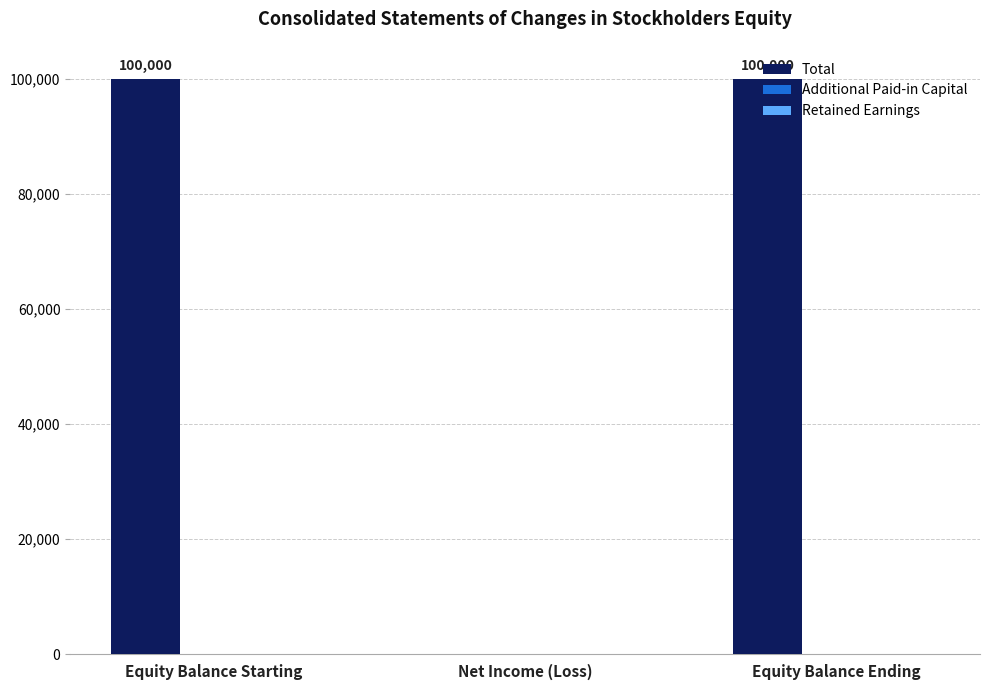

The chart shows a value of 0 at Net Income (Loss). True or false?

True